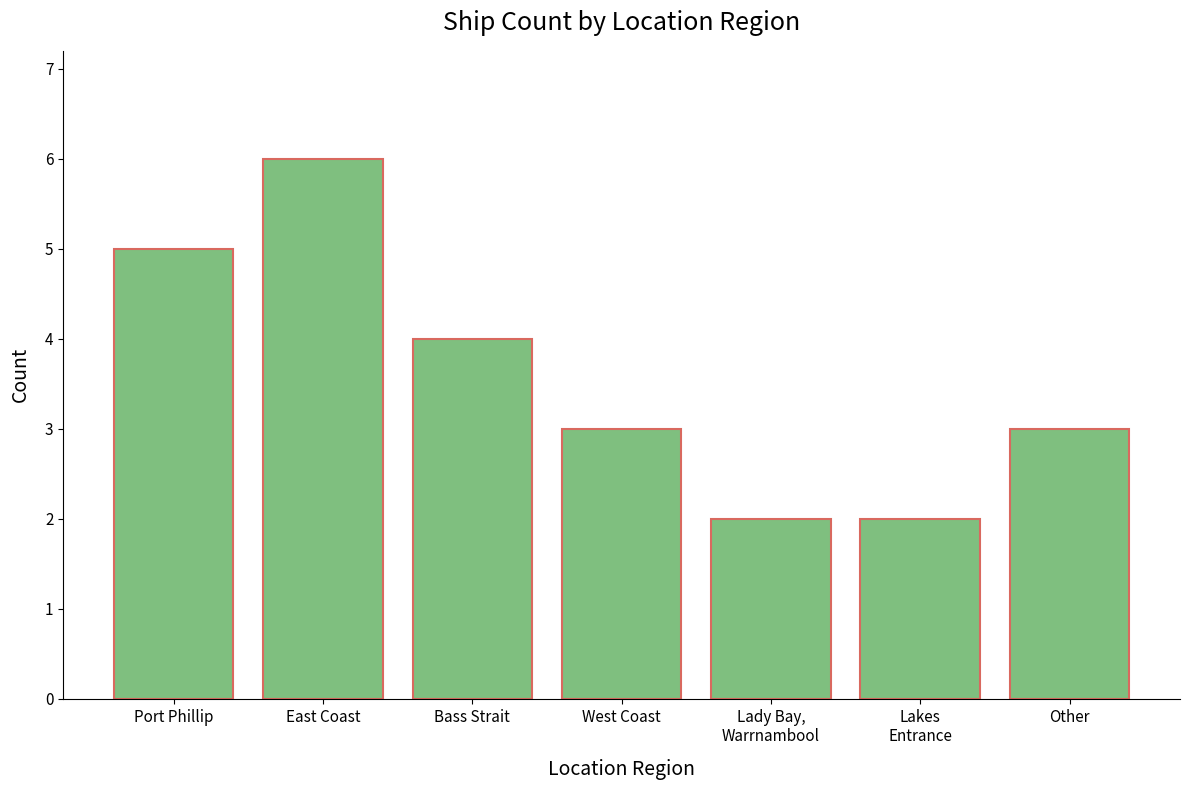

What is the change in value from West Coast to Lady Bay,
Warrnambool?

-1